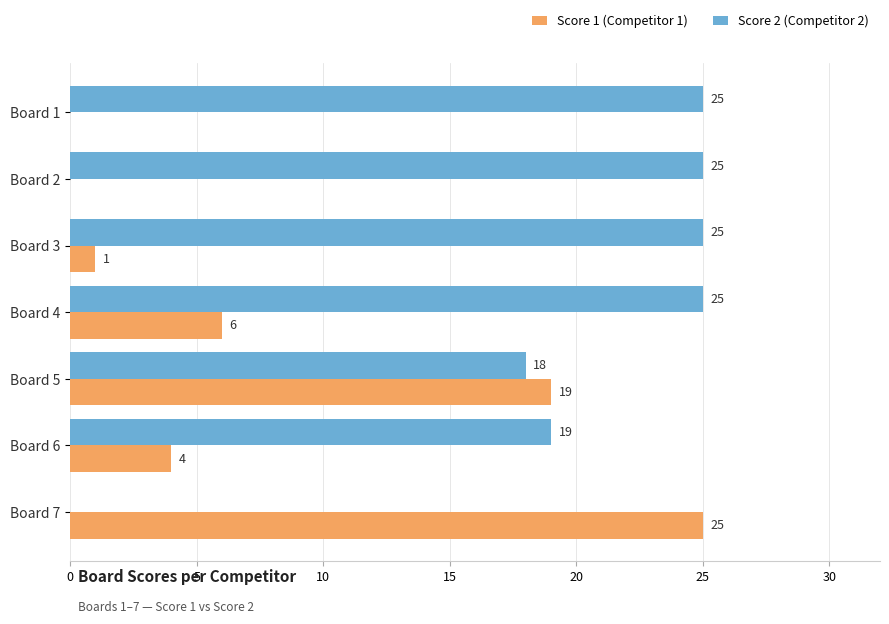

Is it true that Score 1 (Competitor 1) equals -14 at Board 2?

False